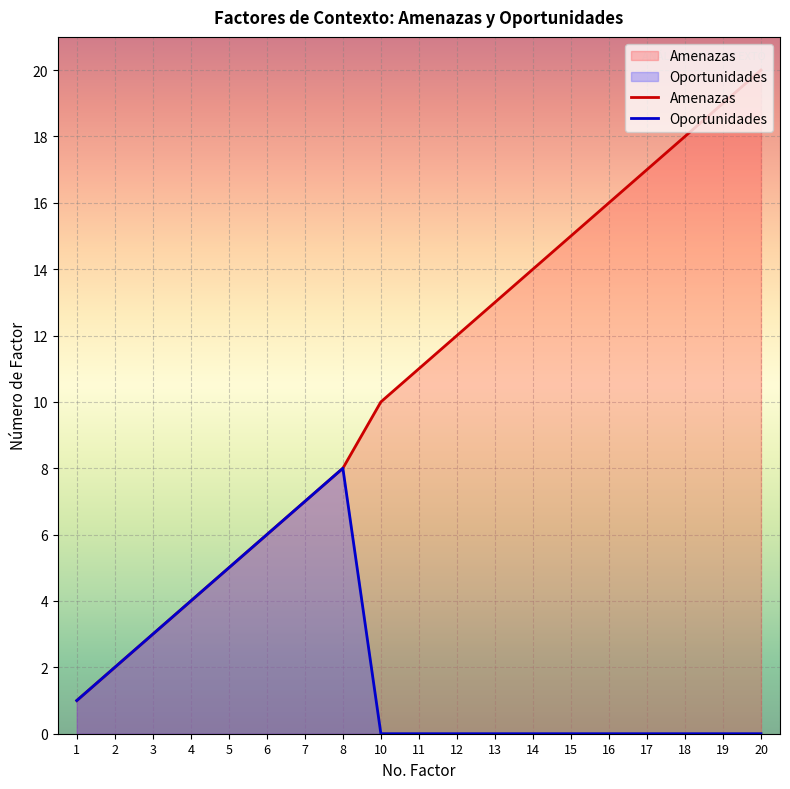

Between 5 and 16, which is larger?

16